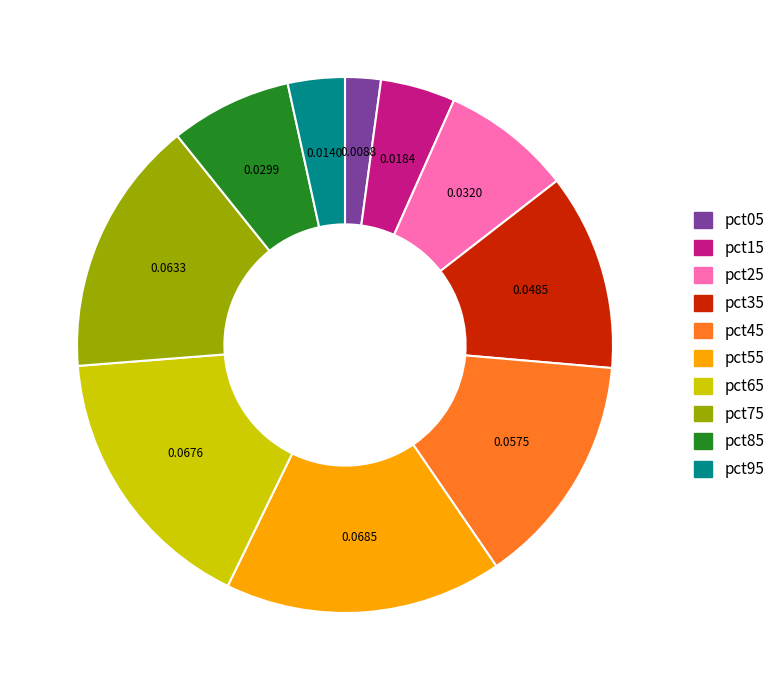

Is the sum of pct25 and pct35 greater than half?

No